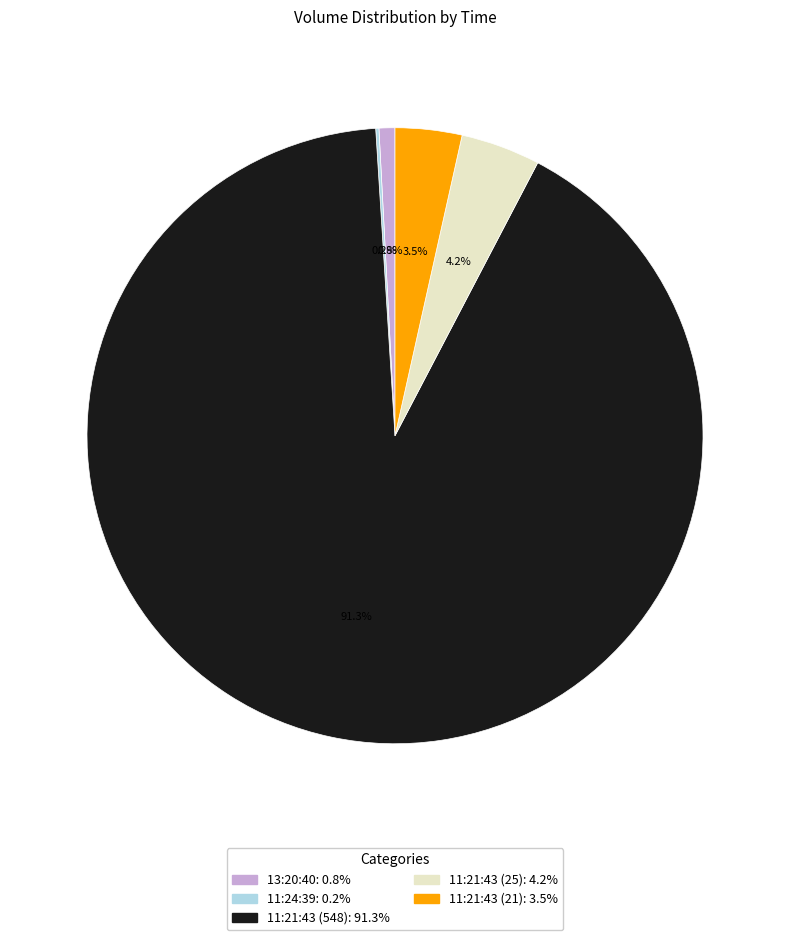

Does 11:21:43 (25) account for over 50% of the chart?

No